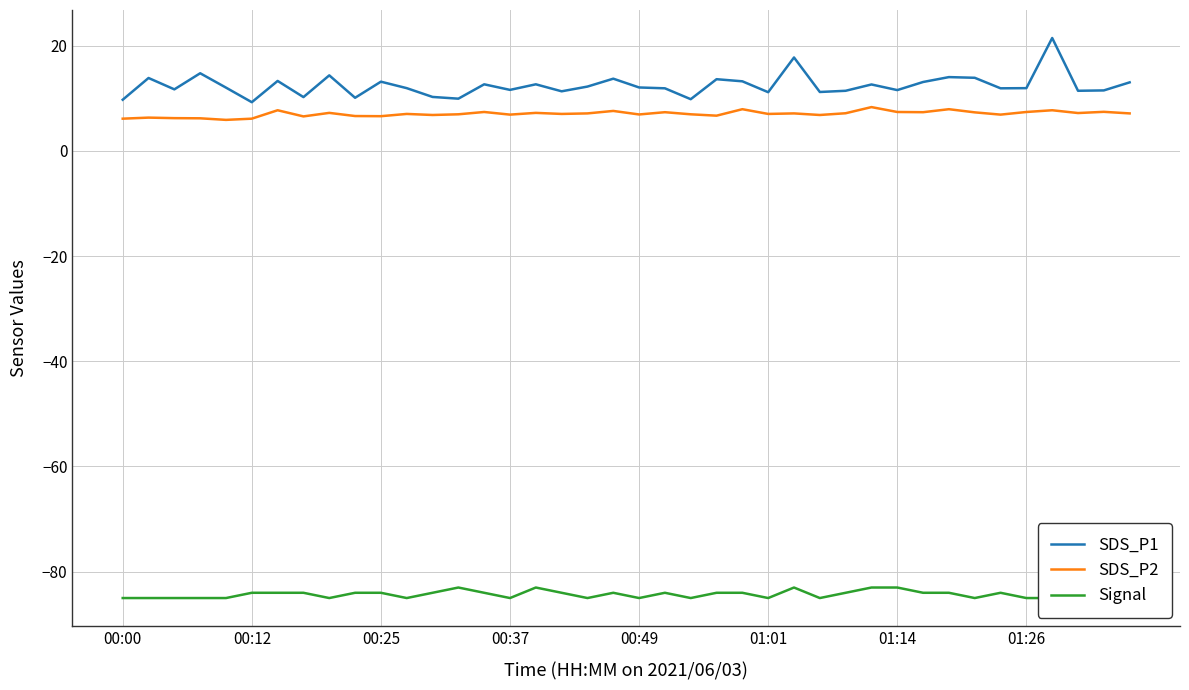

At how many categories does at least one series exceed -64?

40